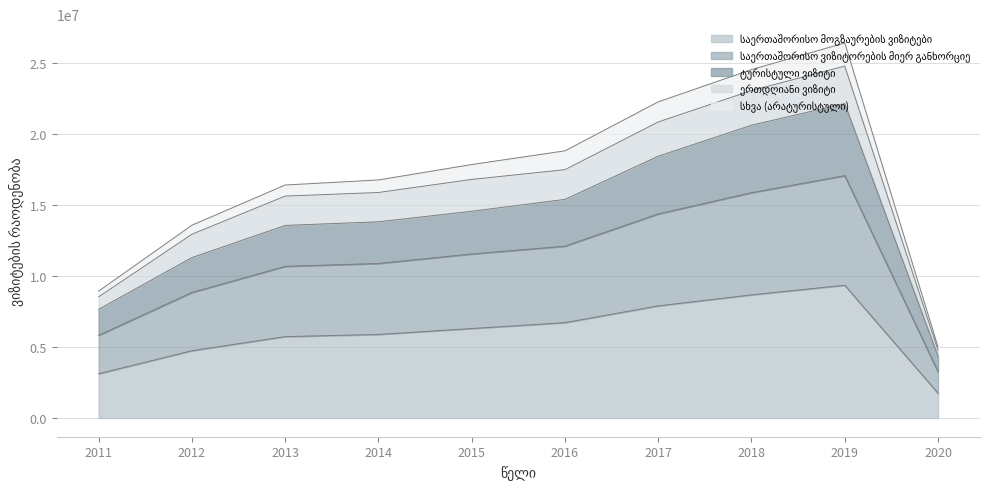

Does the chart have visible grid lines?

Yes